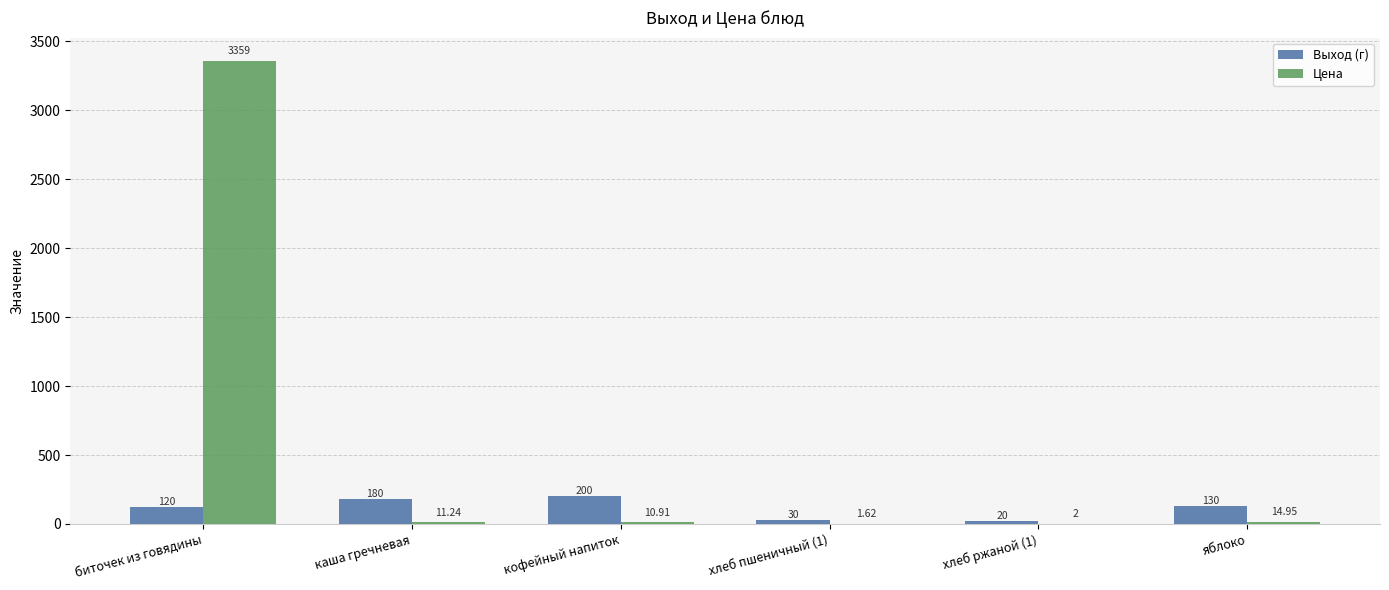

At which label does Выход (г) first exceed 130?

каша гречневая